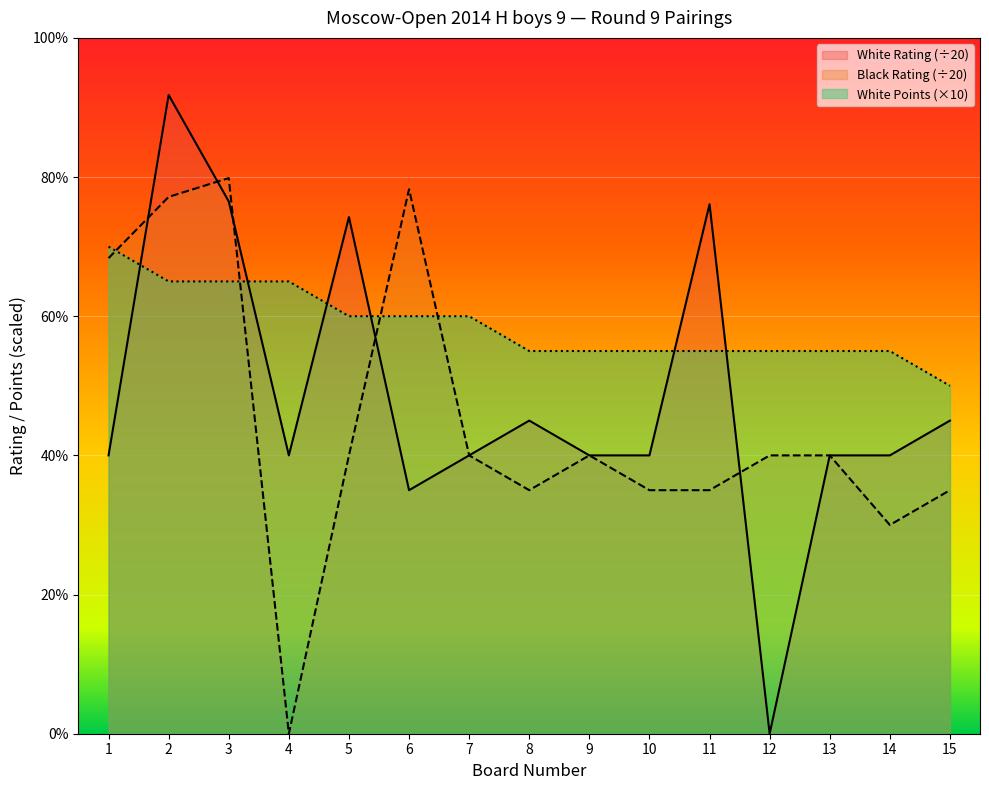

What is the minimum value for White Points?

50.0